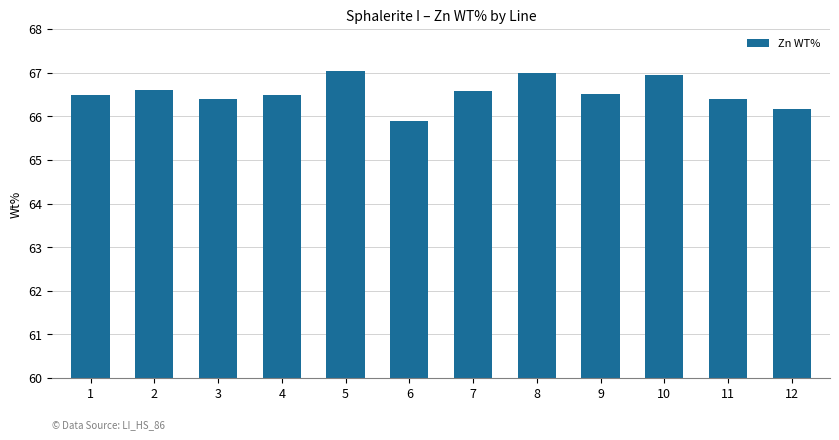

Are the bars grouped side by side (vs. stacked)?

No